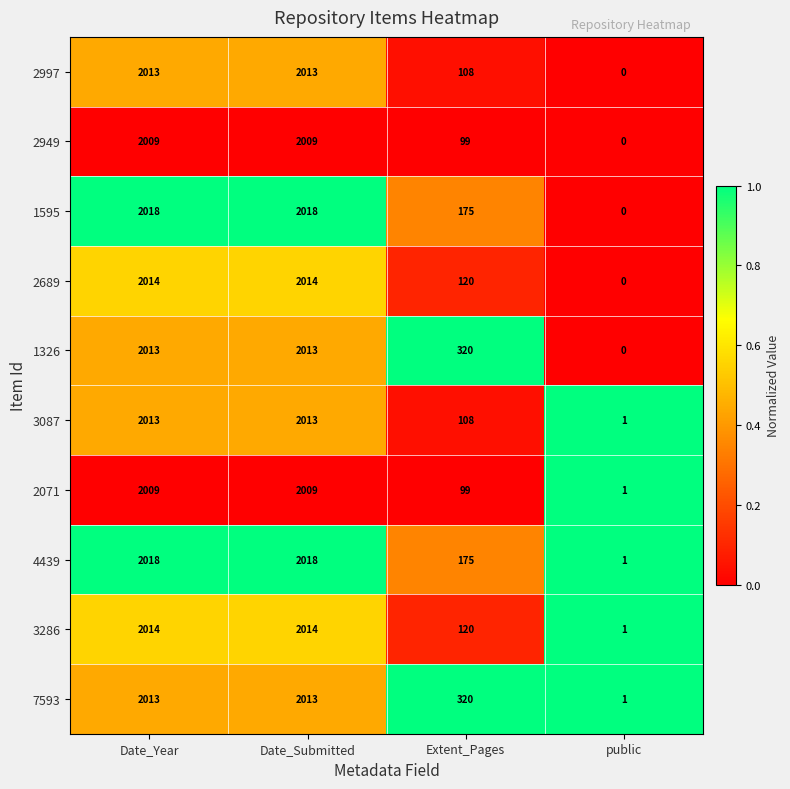

What is the greatest value displayed?

2018